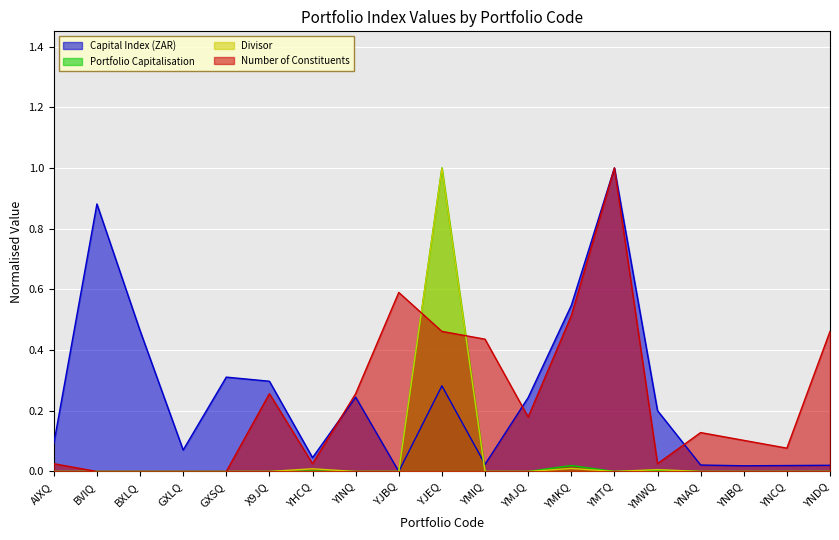

At which category is the sum across all series the highest?

YJEQ